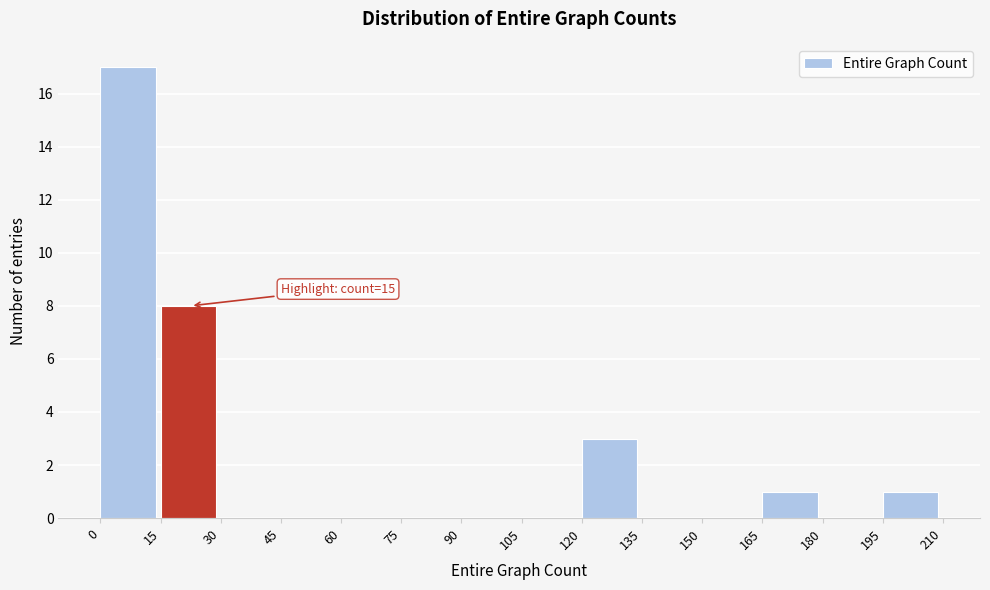

Over which range of the x-axis is the bar tallest?

0 to 15